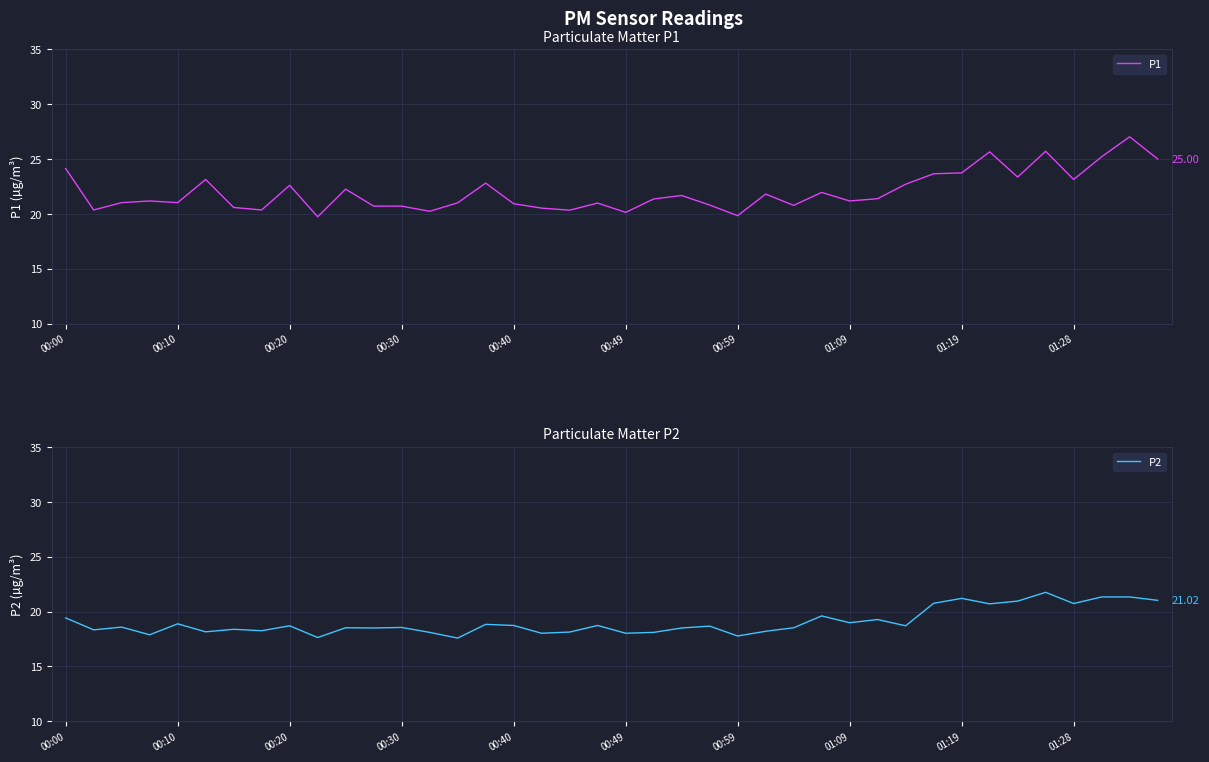

Does the chart display data point markers on the line(s)?

No